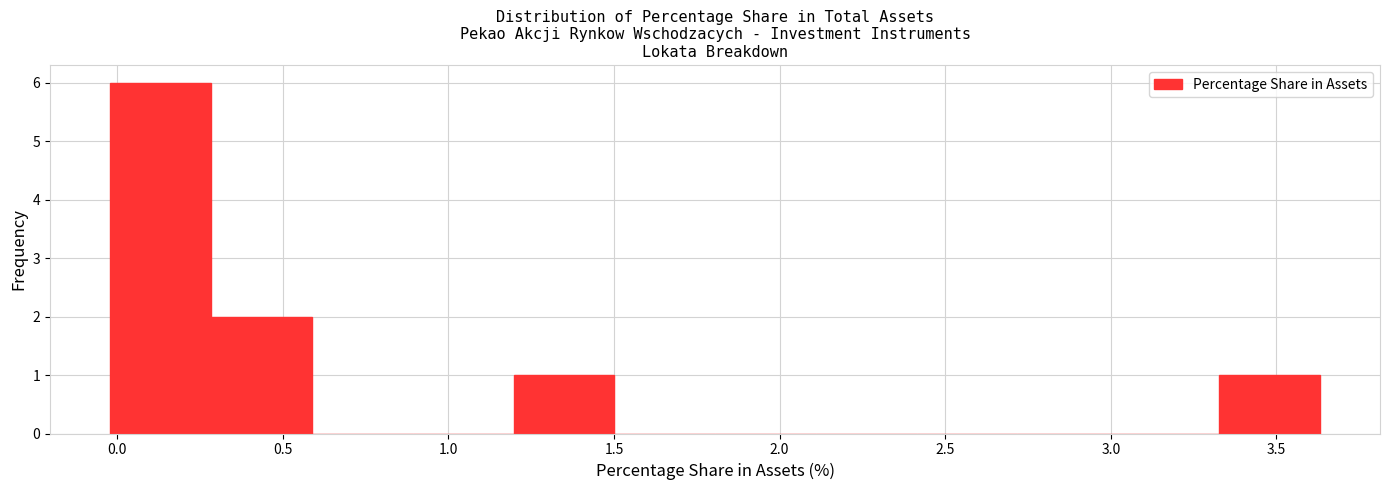

What is the height of the bar covering 1.20 to 1.50 on the x-axis? Neither the bar edges nor the heights are printed on the chart, so give them approximately, as read against the axes.

1